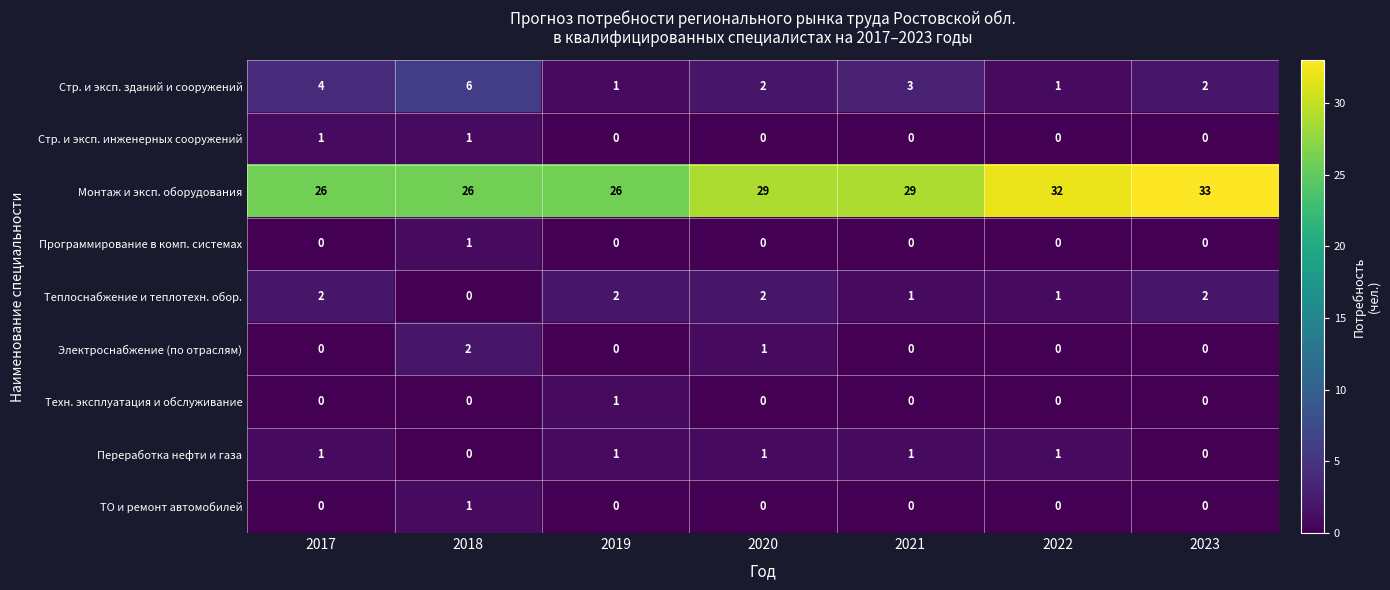

What is the greatest value displayed?

33